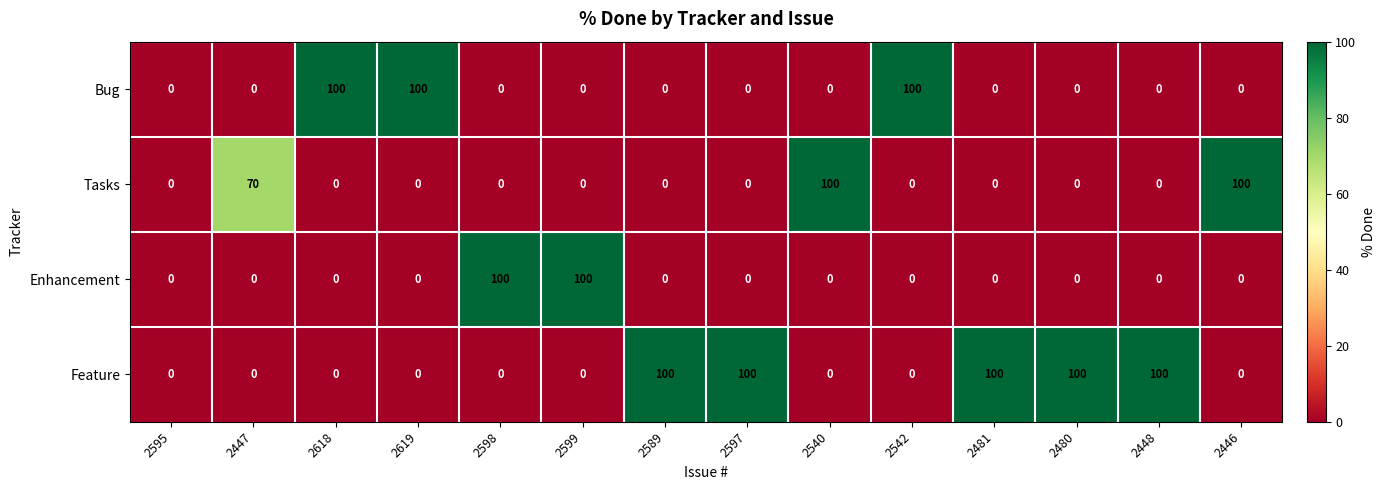

What is the maximum value for Feature?

100